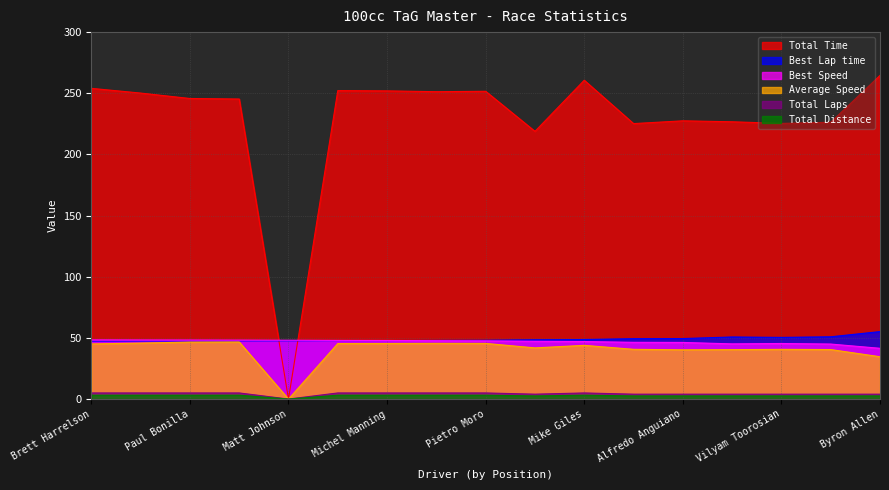

The value of Total Distance at Paul Bonilla is 3.2. True or false?

True